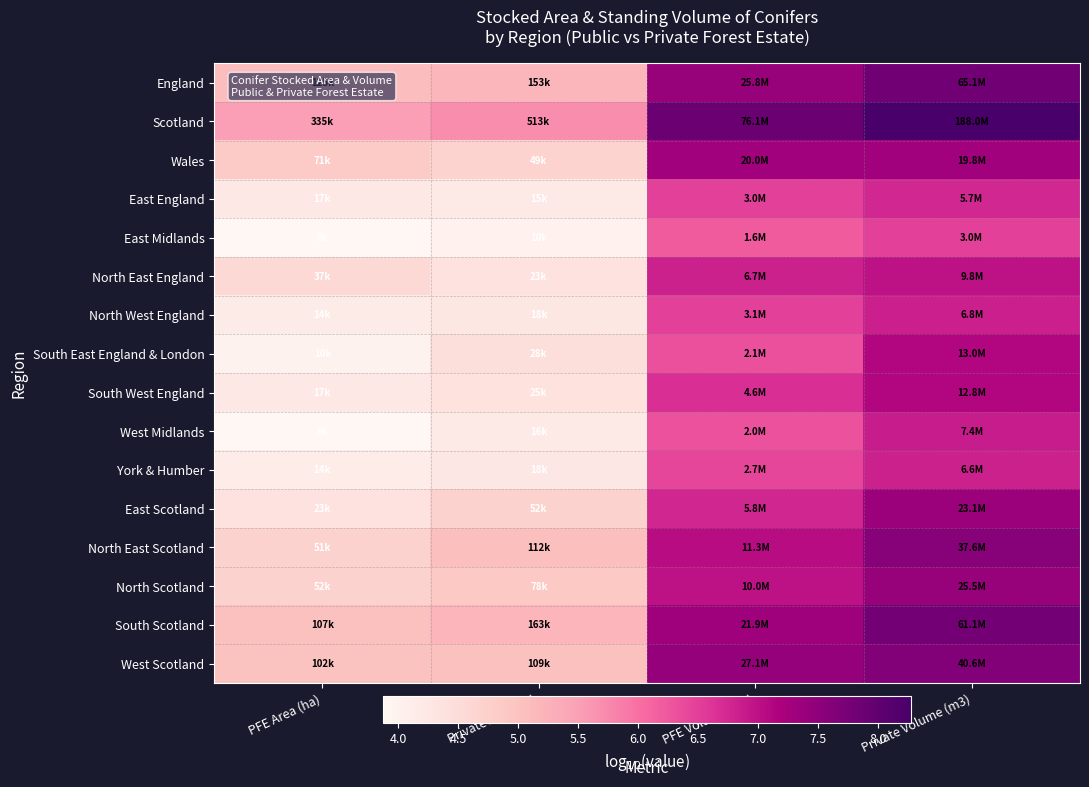

Reading left to right, extract all data points from this chart.

England: PFE Area (ha)=5.1	Private Area (ha)=5.2	PFE Volume (m3)=7.4	Private Volume (m3)=7.8
Scotland: PFE Area (ha)=5.5	Private Area (ha)=5.7	PFE Volume (m3)=7.9	Private Volume (m3)=8.3
Wales: PFE Area (ha)=4.8	Private Area (ha)=4.7	PFE Volume (m3)=7.3	Private Volume (m3)=7.3
East England: PFE Area (ha)=4.2	Private Area (ha)=4.2	PFE Volume (m3)=6.5	Private Volume (m3)=6.8
East Midlands: PFE Area (ha)=3.9	Private Area (ha)=4.0	PFE Volume (m3)=6.2	Private Volume (m3)=6.5
North East England: PFE Area (ha)=4.6	Private Area (ha)=4.4	PFE Volume (m3)=6.8	Private Volume (m3)=7.0
North West England: PFE Area (ha)=4.2	Private Area (ha)=4.3	PFE Volume (m3)=6.5	Private Volume (m3)=6.8
South East England & London: PFE Area (ha)=4.0	Private Area (ha)=4.5	PFE Volume (m3)=6.3	Private Volume (m3)=7.1
South West England: PFE Area (ha)=4.2	Private Area (ha)=4.4	PFE Volume (m3)=6.7	Private Volume (m3)=7.1
West Midlands: PFE Area (ha)=3.9	Private Area (ha)=4.2	PFE Volume (m3)=6.3	Private Volume (m3)=6.9
York & Humber: PFE Area (ha)=4.1	Private Area (ha)=4.2	PFE Volume (m3)=6.4	Private Volume (m3)=6.8
East Scotland: PFE Area (ha)=4.4	Private Area (ha)=4.7	PFE Volume (m3)=6.8	Private Volume (m3)=7.4
North East Scotland: PFE Area (ha)=4.7	Private Area (ha)=5.0	PFE Volume (m3)=7.1	Private Volume (m3)=7.6
North Scotland: PFE Area (ha)=4.7	Private Area (ha)=4.9	PFE Volume (m3)=7.0	Private Volume (m3)=7.4
South Scotland: PFE Area (ha)=5.0	Private Area (ha)=5.2	PFE Volume (m3)=7.3	Private Volume (m3)=7.8
West Scotland: PFE Area (ha)=5.0	Private Area (ha)=5.0	PFE Volume (m3)=7.4	Private Volume (m3)=7.6